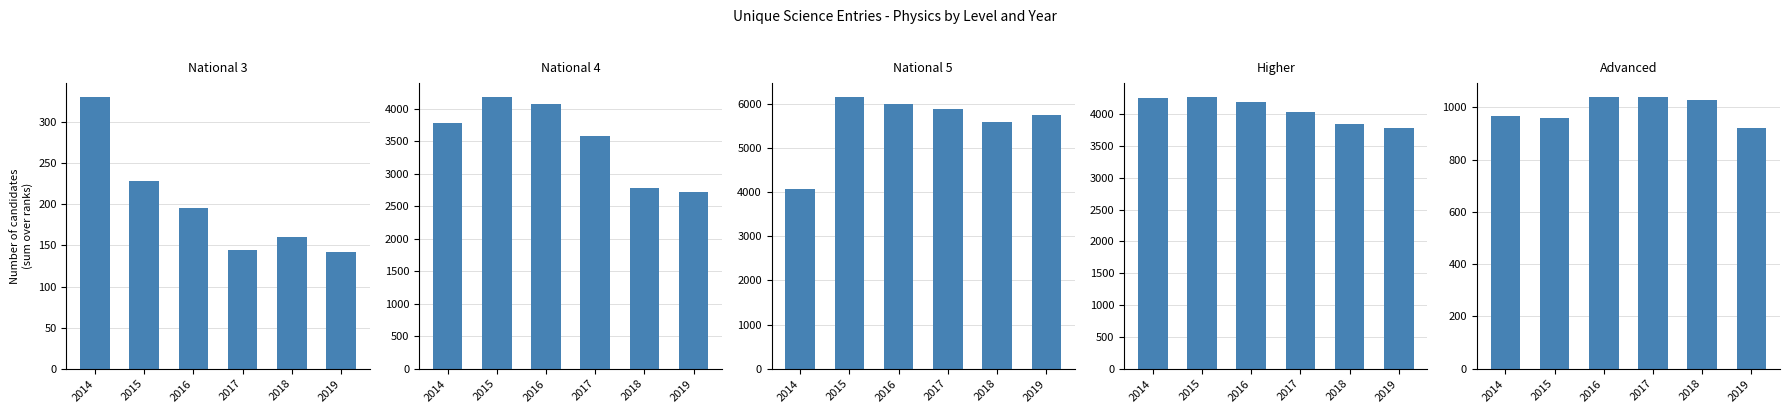

Is it true that Advanced equals 313 at 2019?

False